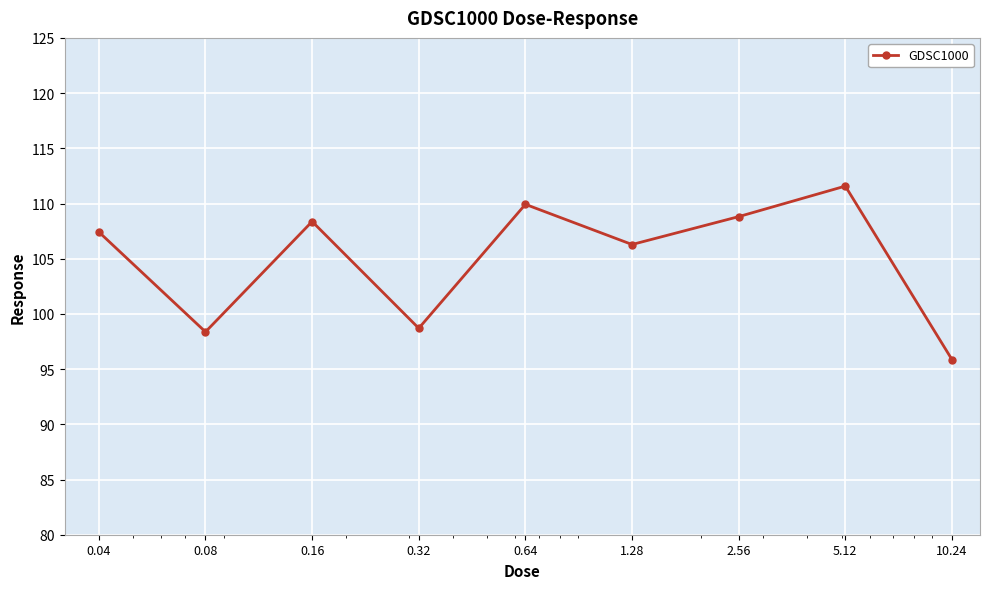

What is the smallest value displayed?

95.9